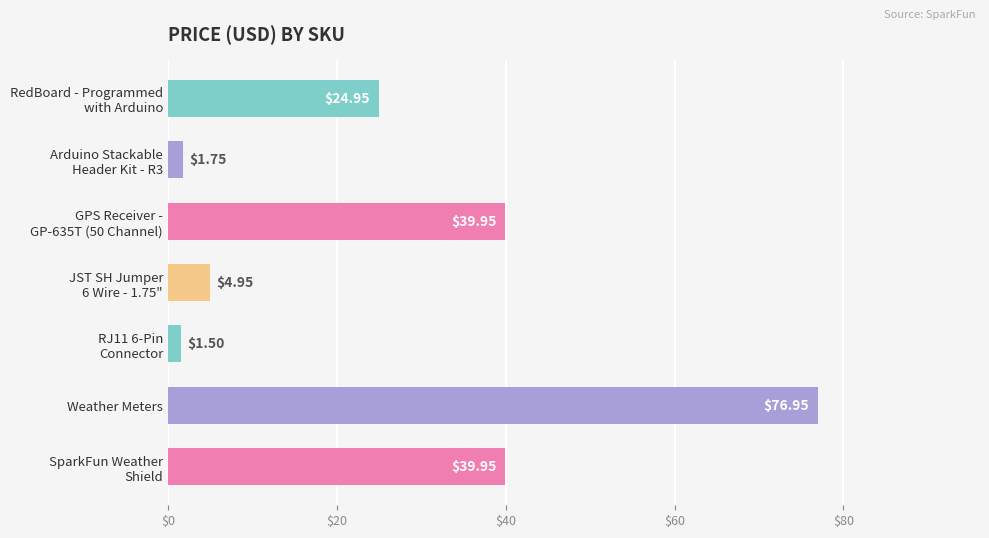

What is the average value?

27.1